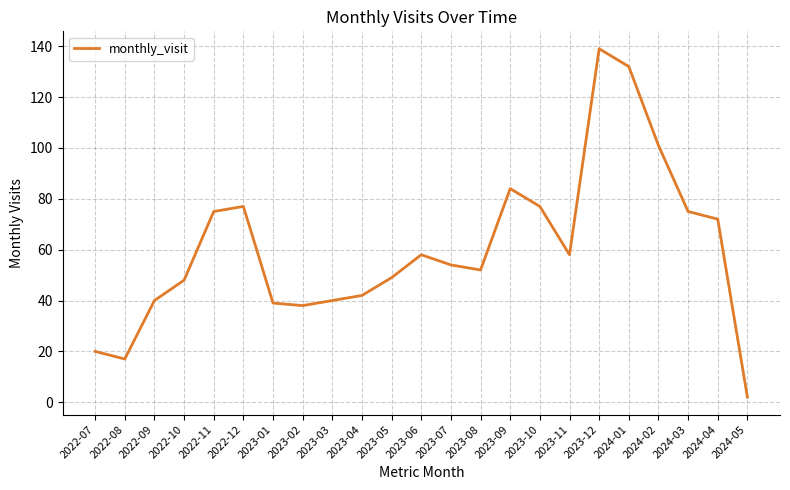

What position from the right is 2023-05?

13